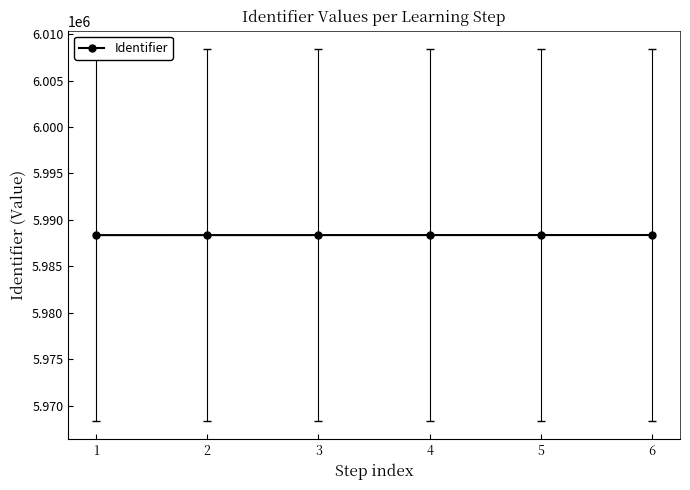

What is the minimum value shown in the chart?

5988351